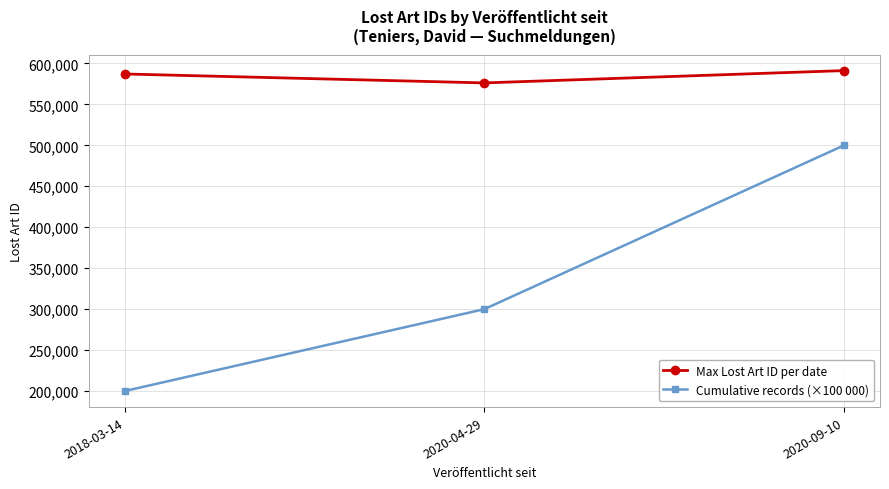

Does the chart display data point markers on the line(s)?

Yes